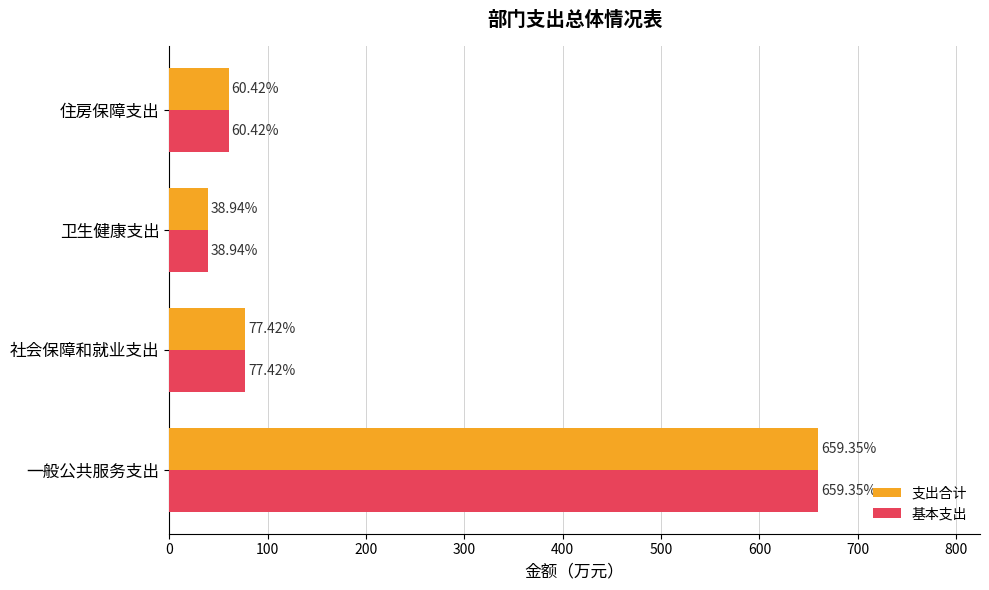

What is the total value across all series at 社会保障和就业支出?

154.8